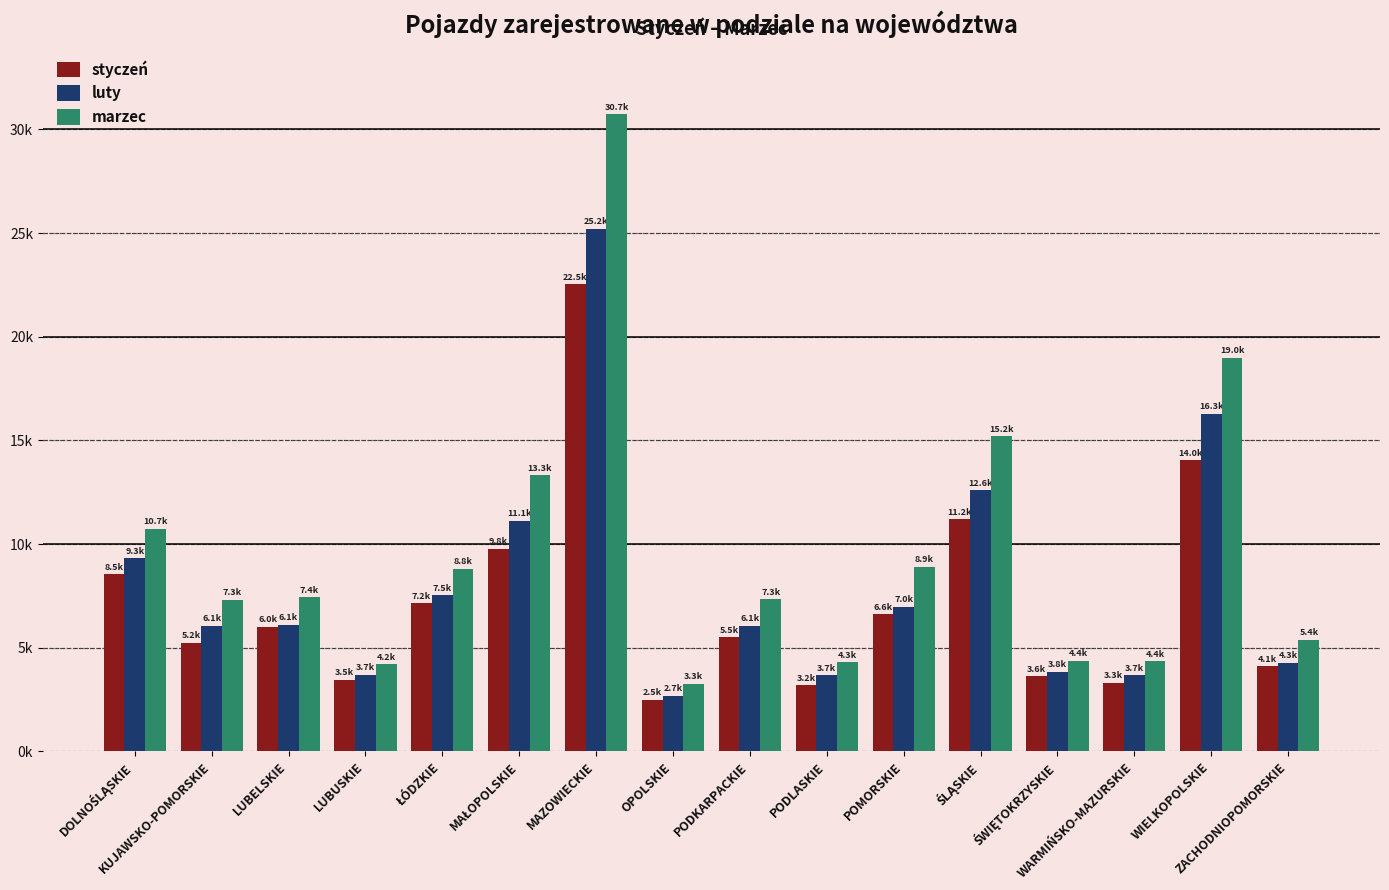

What is the label of the 16th bar from the right?

DOLNOŚLĄSKIE